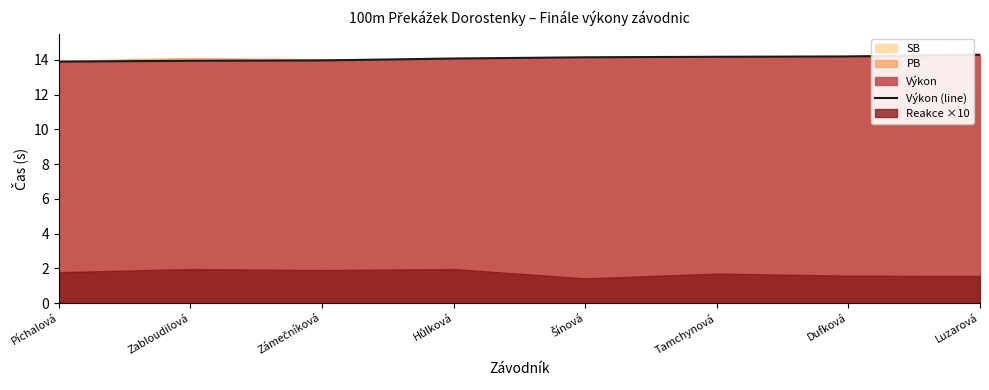

What is the difference between the values at Luzarová and Píchalová?

0.4